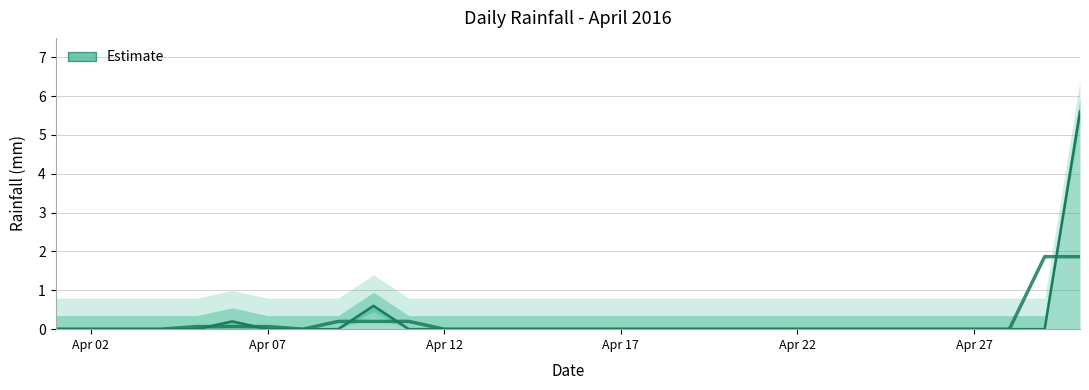

How many interior local peaks (higher than both neighbors) does the data have?

2